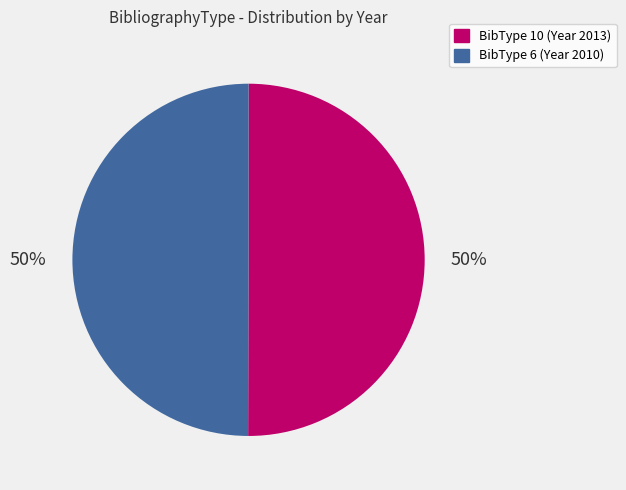

To the nearest percent, what is the average slice percentage?

50%